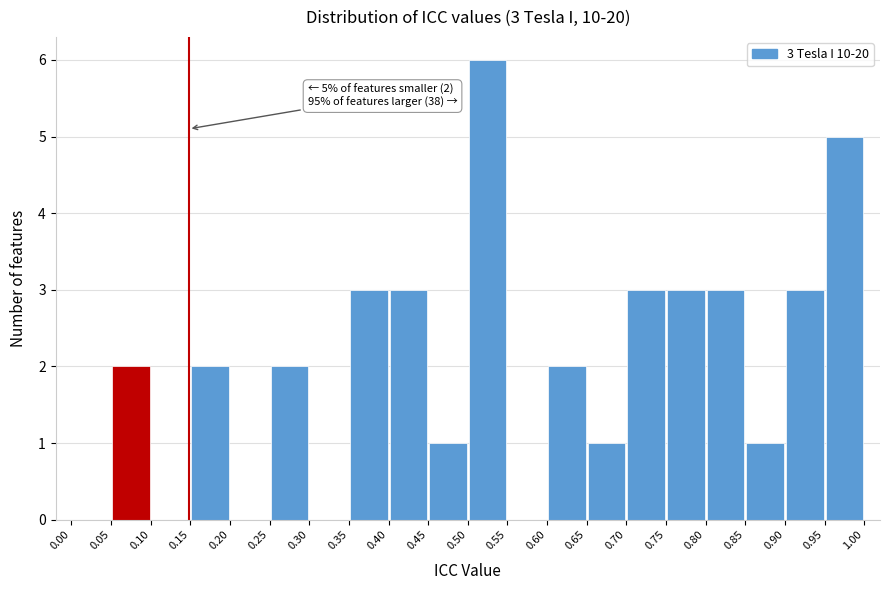

Over which range of the x-axis is the bar tallest?

0.50 to 0.55